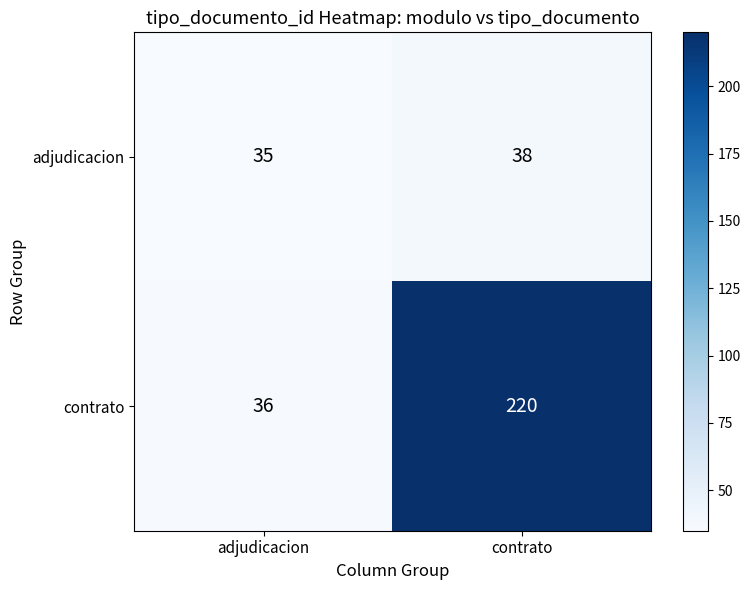

What is the difference between the highest and lowest values at adjudicacion?

1